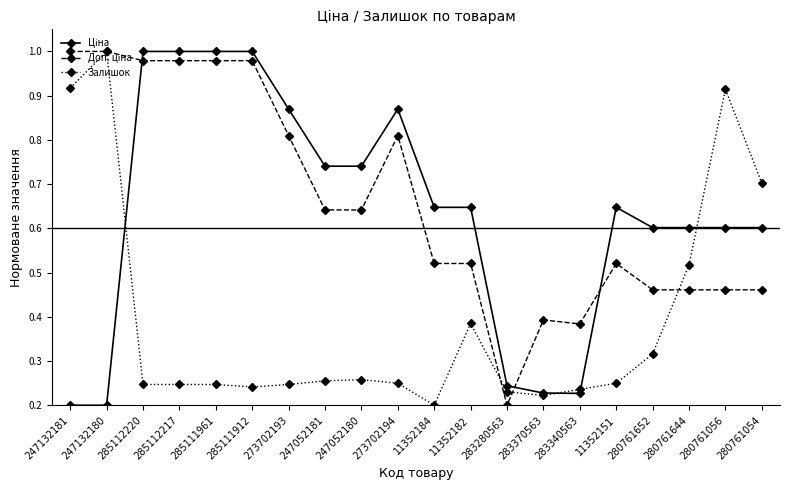

What position from the right is 285112217?

17